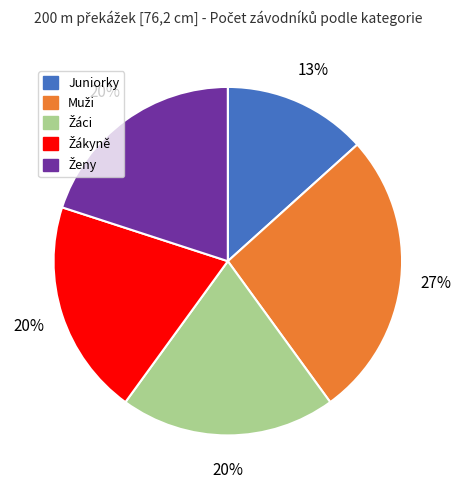

To the nearest percent, what percentage of the pie is Juniorky?

13%